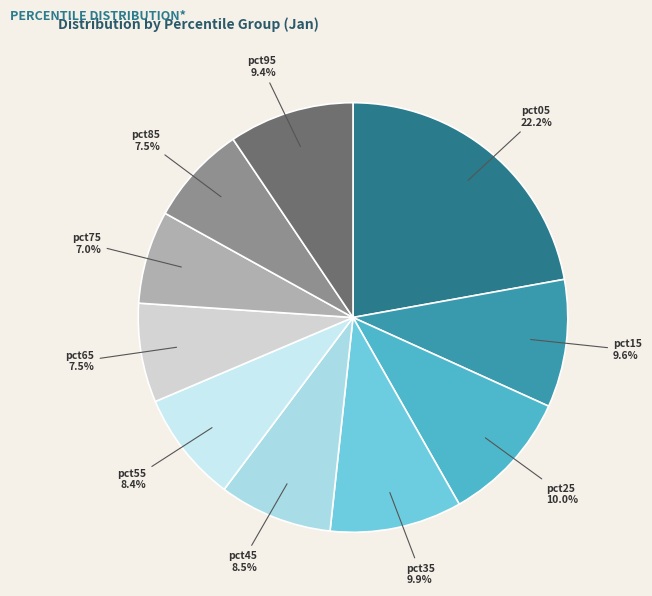

Is pct75 the majority of the pie?

No